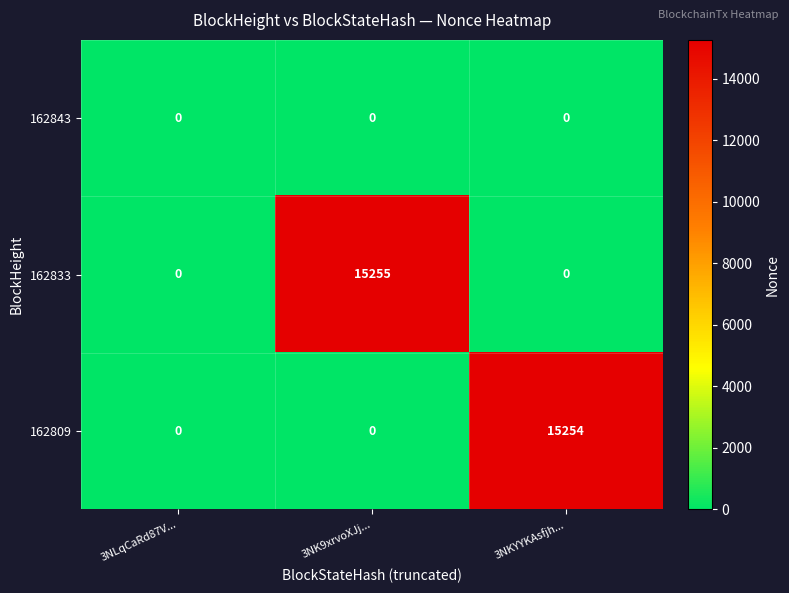

How many distinct data groups are displayed?

3